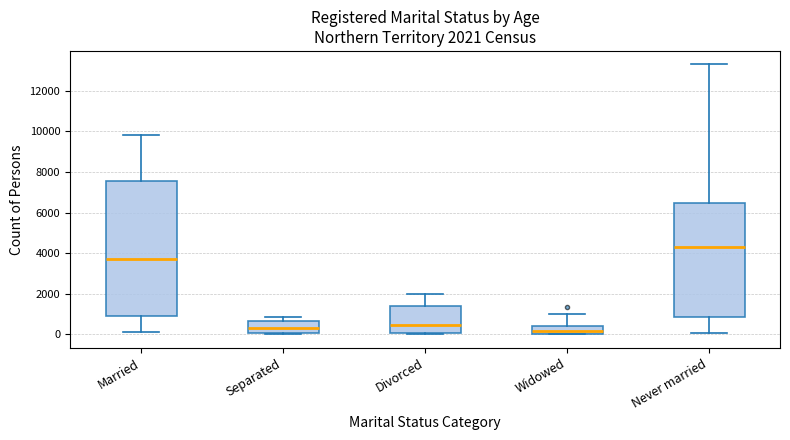

Which box is the tallest, from its lower edge to its upper edge?

Married